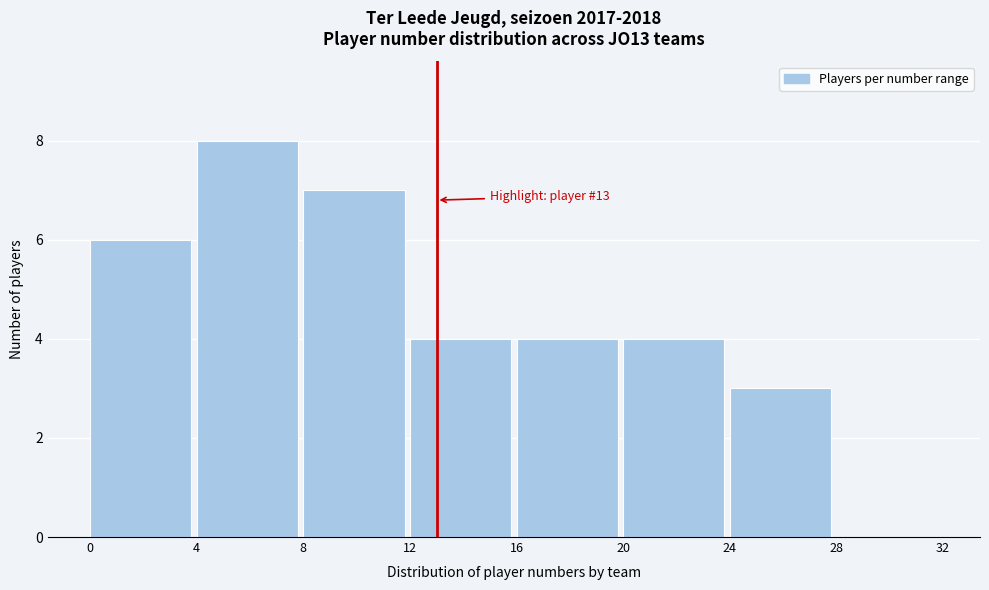

Which range on the x-axis has the tallest bar?

4 to 8